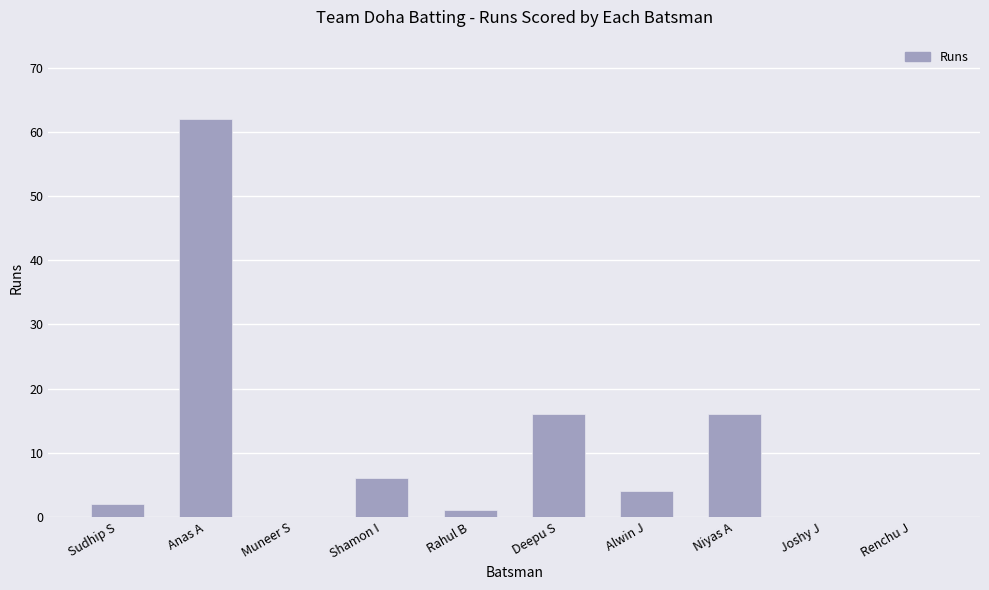

True or false: the data shows 62 at Anas A.

True